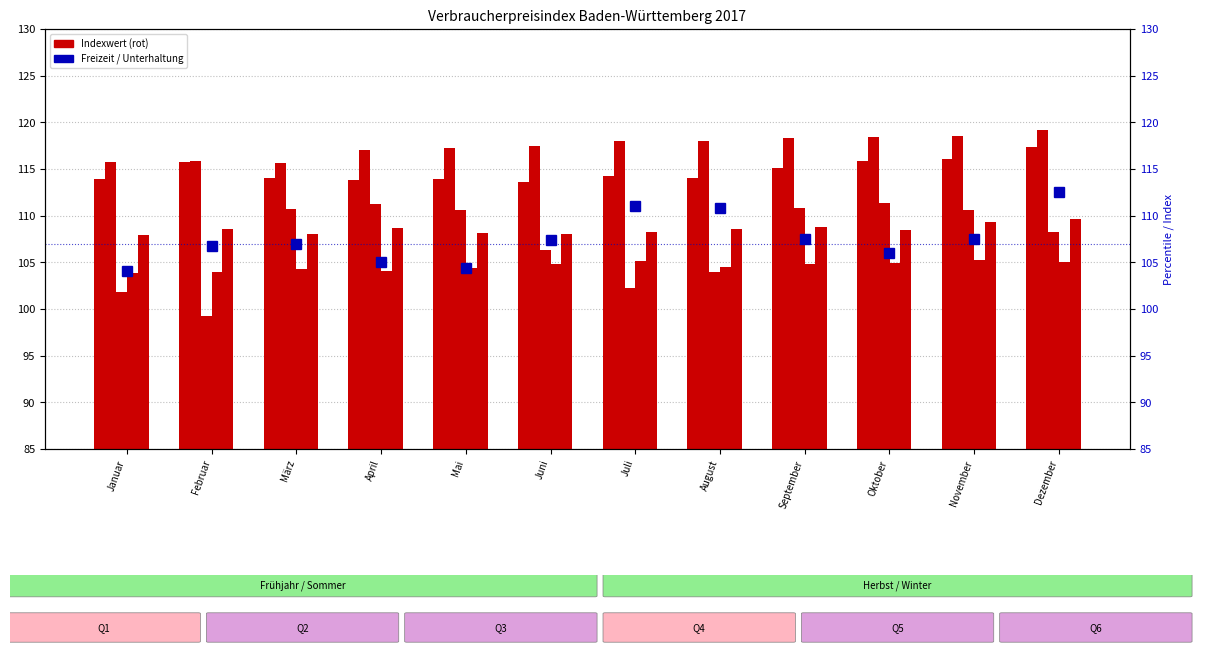

What is the approximate value of Bekleidung und Schuhe at Juni?

106.3